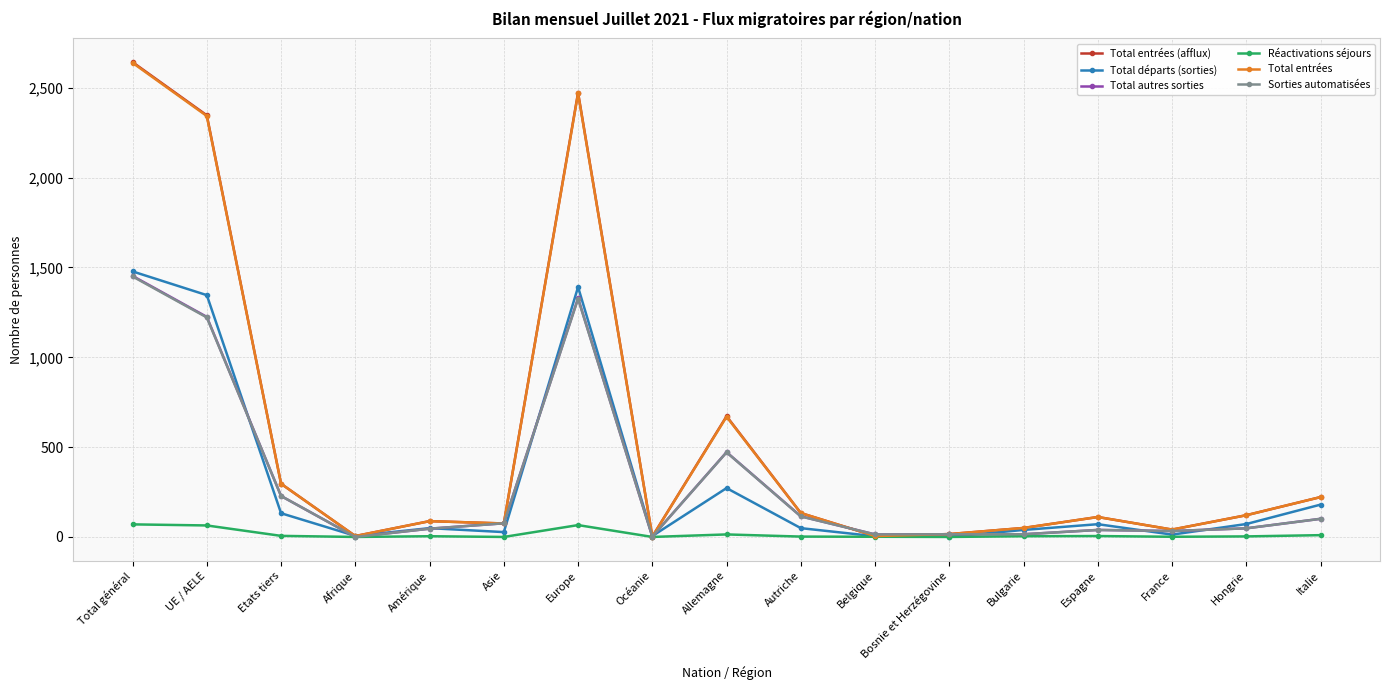

The value of Réactivations séjours at Belgique is 1. True or false?

True